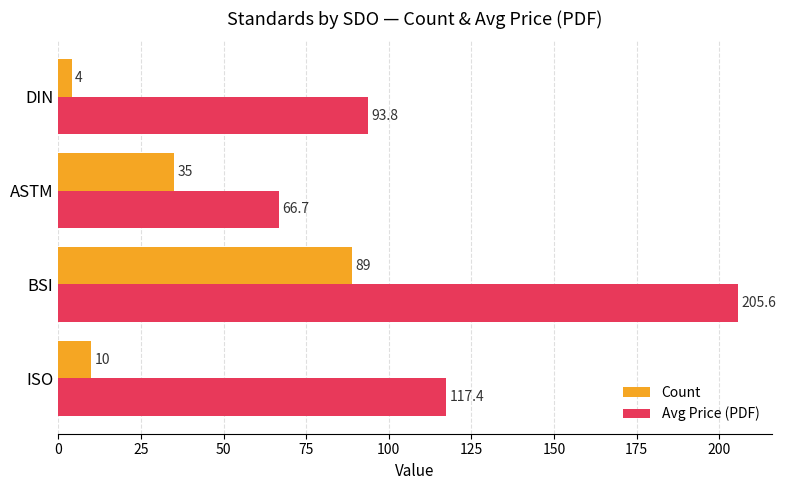

Which label corresponds to the smallest value in the chart?

DIN